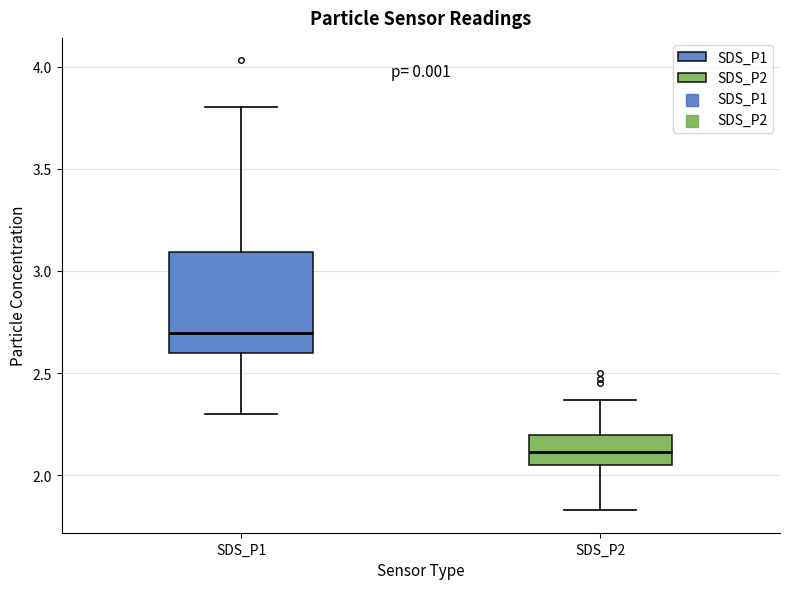

Where does the median line of the box for SDS_P1 sit on the y-axis? The values are not printed on the chart, so give them approximately, as read against the axis.

2.70